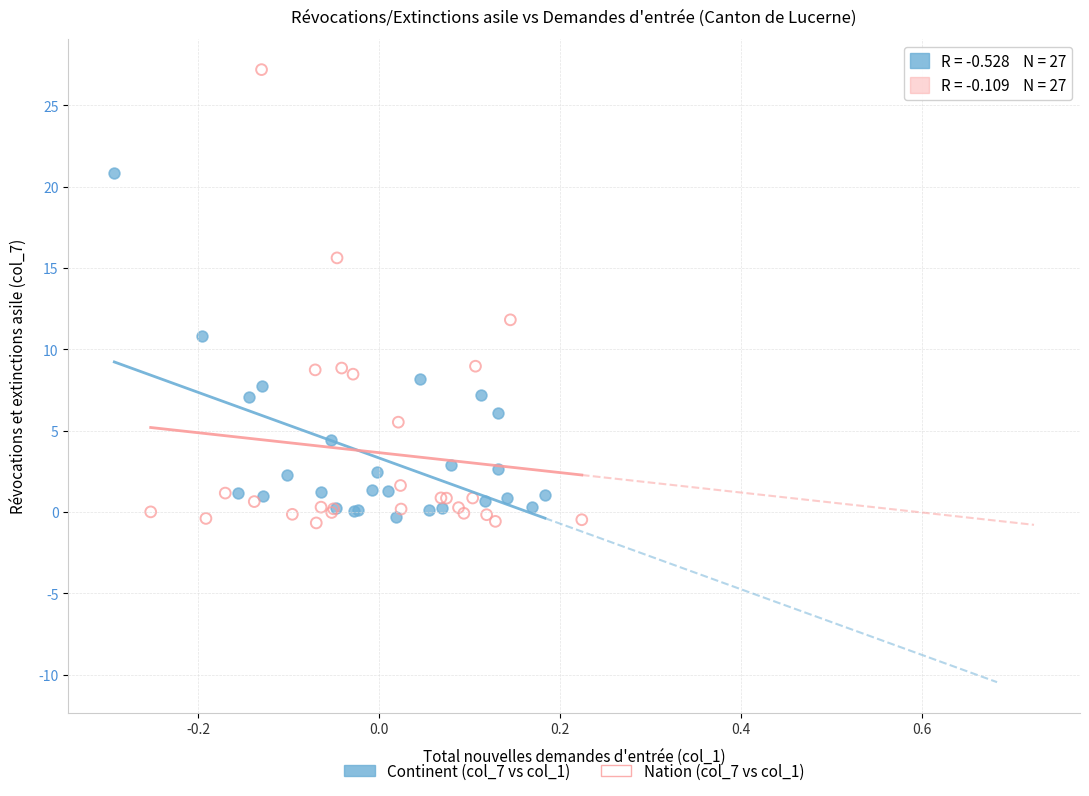

Which series has the widest spread of Y values?

Nation (col_7 vs col_1)